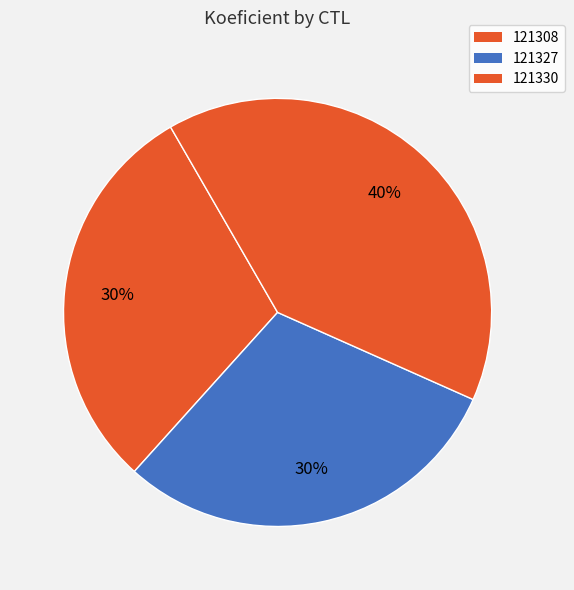

To the nearest percent, what is the difference between the largest and smallest slice percentages?

10%